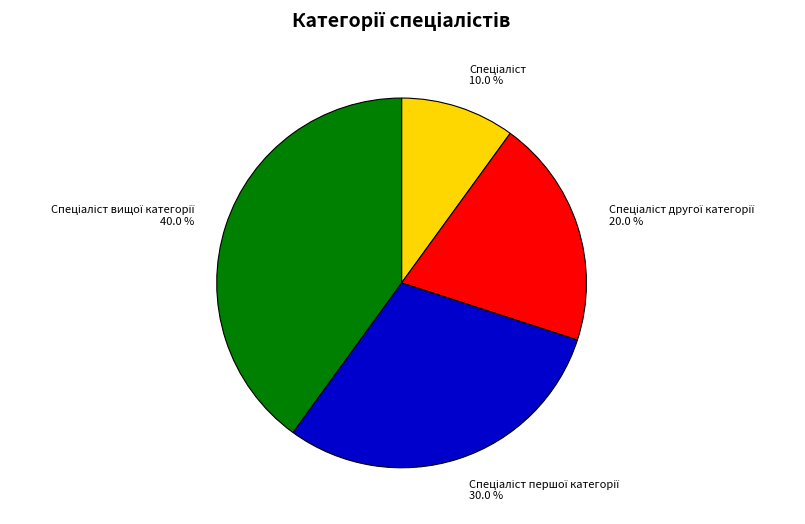

Does any single category account for the majority?

No